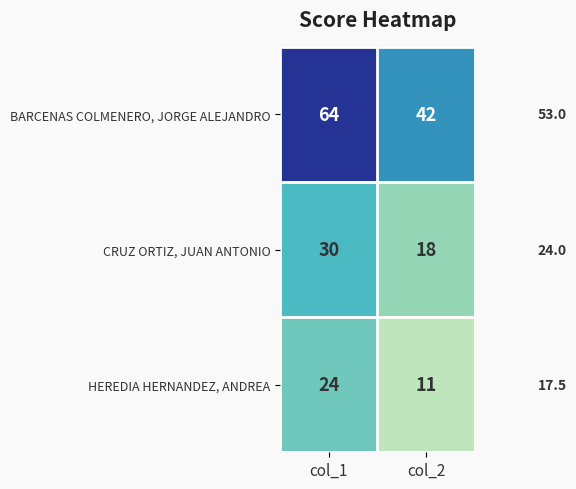

At which category is the sum across all series the highest?

col_1